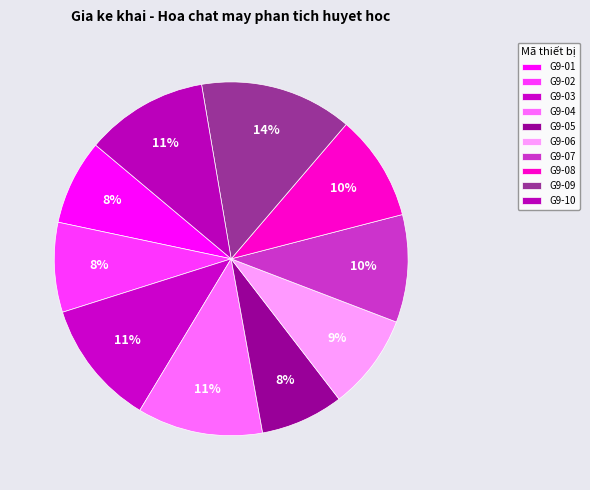

What is the smallest slice in the pie chart?

G9-05